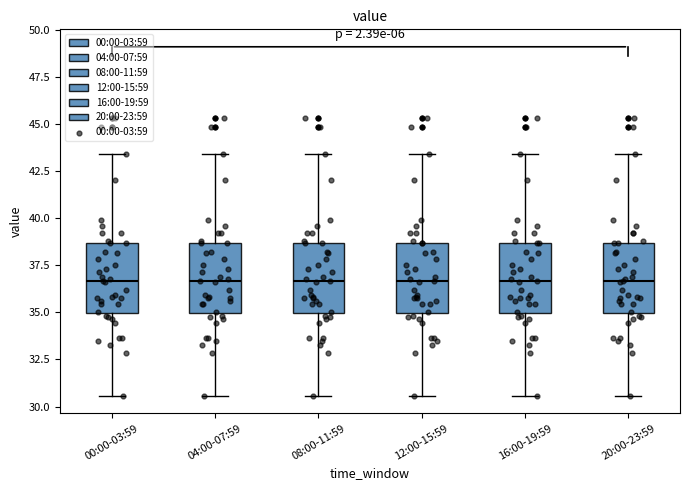

Reading left to right, read every box against the y-axis: the position of its median line, the range the box covers, and the ends of its whiskers. The values are not printed on the chart, so give them approximately, as read against the axis.

00:00-03:59: median 36.5, box 35.0 to 38.5, whiskers 30.5 to 43.5
04:00-07:59: median 36.5, box 35.0 to 38.5, whiskers 30.5 to 43.5
08:00-11:59: median 36.5, box 35.0 to 38.5, whiskers 30.5 to 43.5
12:00-15:59: median 36.5, box 35.0 to 38.5, whiskers 30.5 to 43.5
16:00-19:59: median 36.5, box 35.0 to 38.5, whiskers 30.5 to 43.5
20:00-23:59: median 36.5, box 35.0 to 38.5, whiskers 30.5 to 43.5